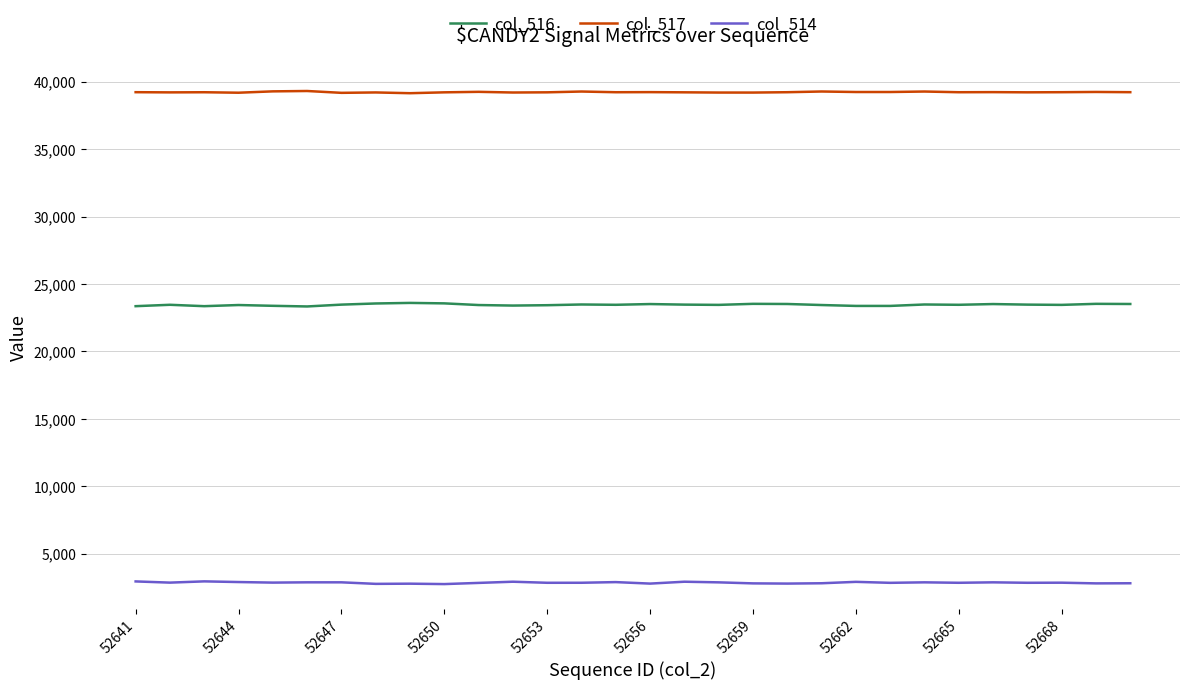

True or false: col_517 and col_516 cross at least once.

False